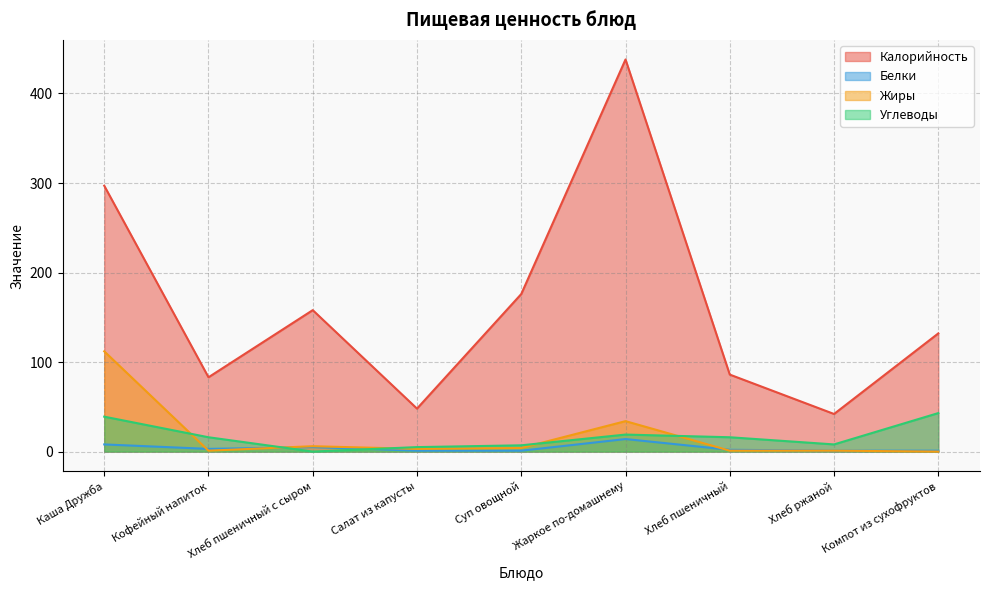

The Белки series shows 8 at Каша Дружба. True or false?

True